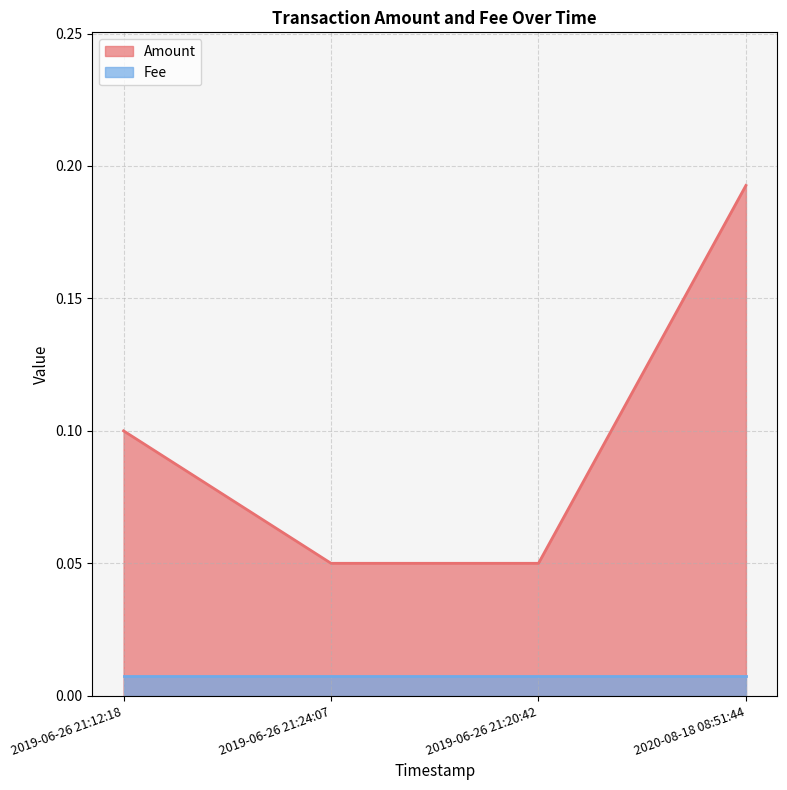

What is the total value across all series at 2019-06-26 21:20:42?

0.1